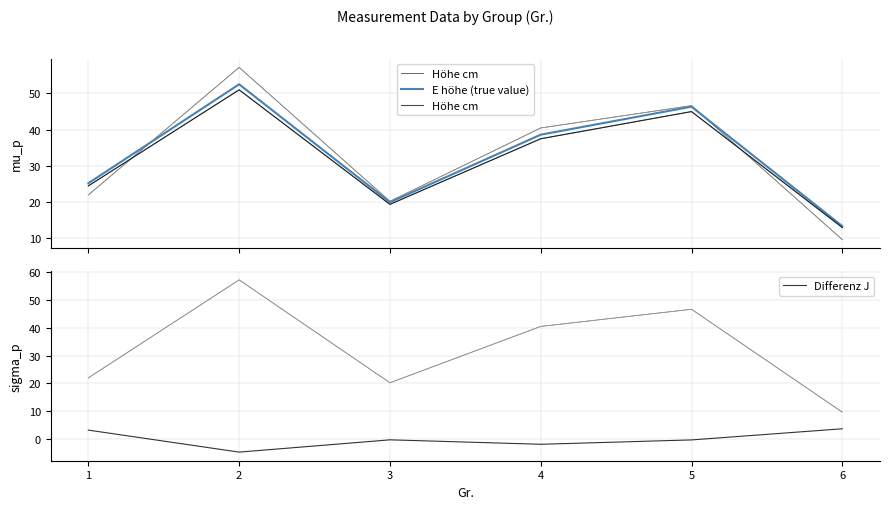

Where is the first local maximum for Differenz J?

3